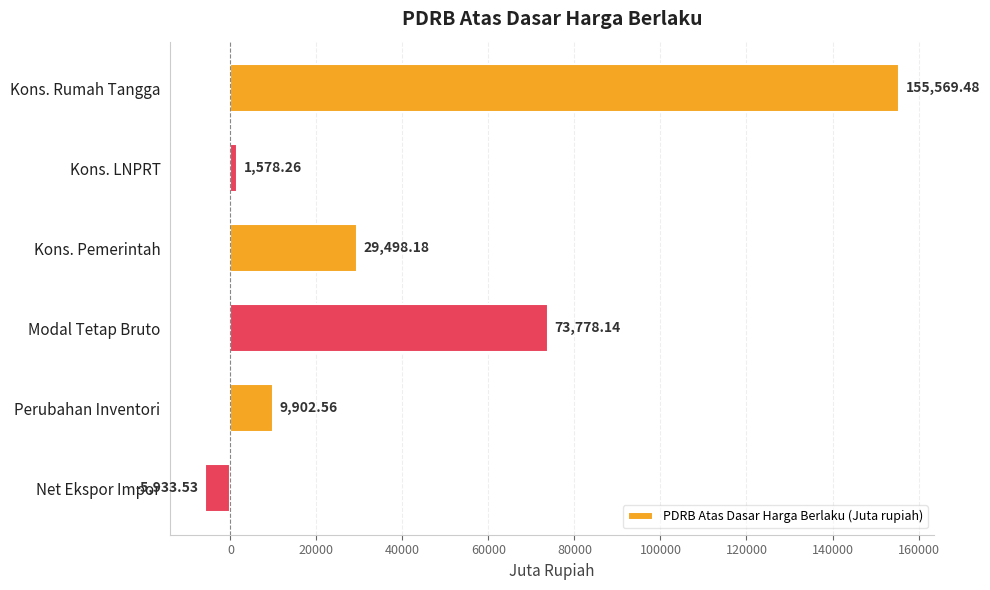

What is the minimum value shown in the chart?

-5933.5